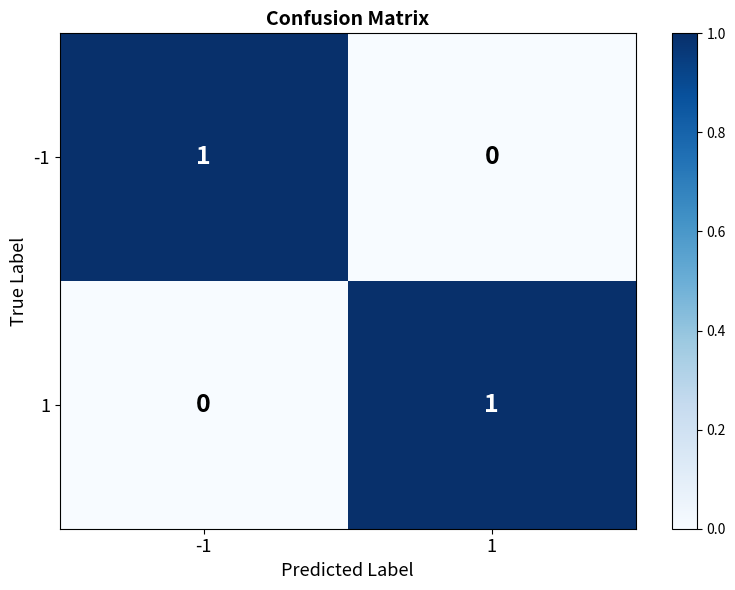

Is it true that -1 equals 1 at -1?

True